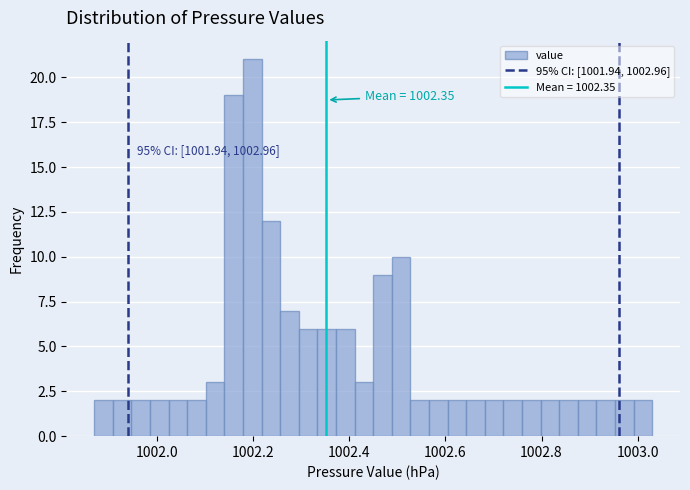

Around what value on the x-axis is the tallest bar? Give the approximate position of its centre, as read against the axis.

1002.20